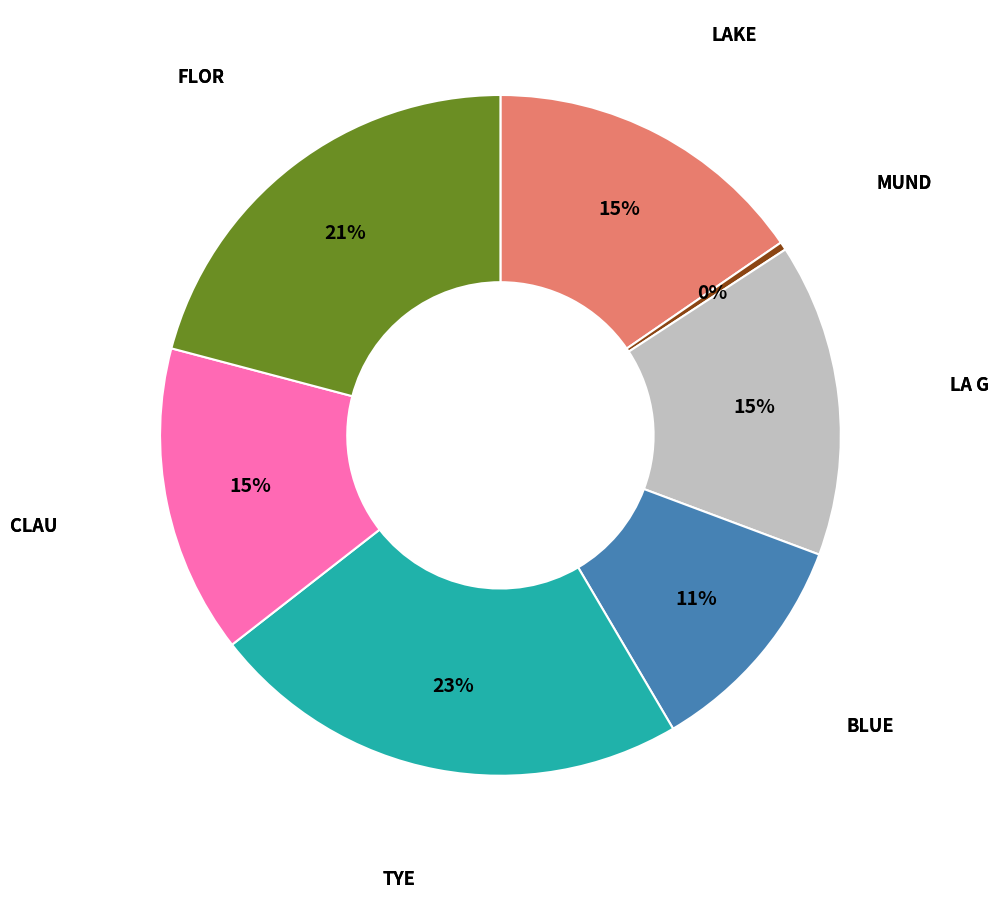

Is there any slice that represents more than half of the pie?

No